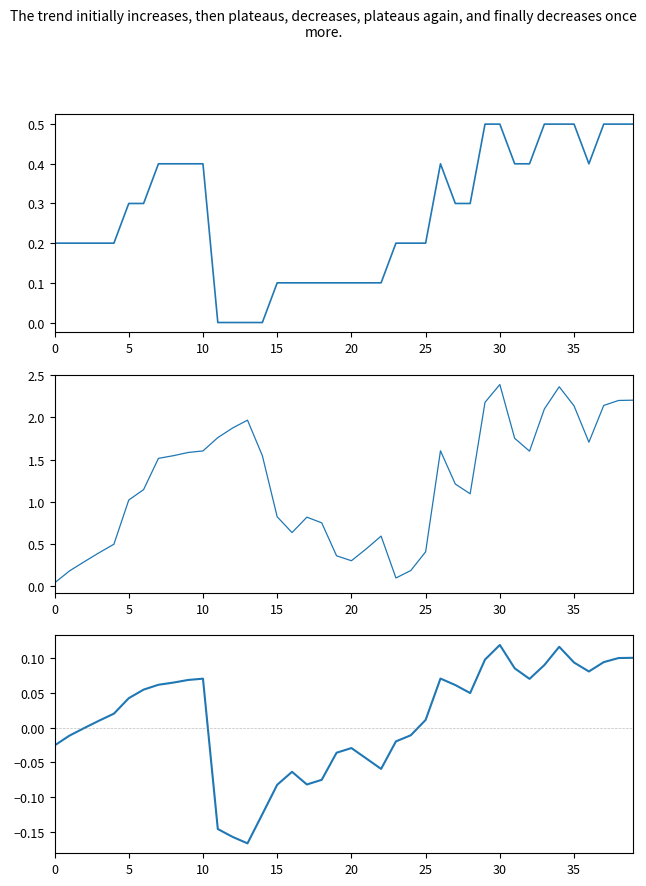

What value does the Zone (normalized) series have at 35?

0.5